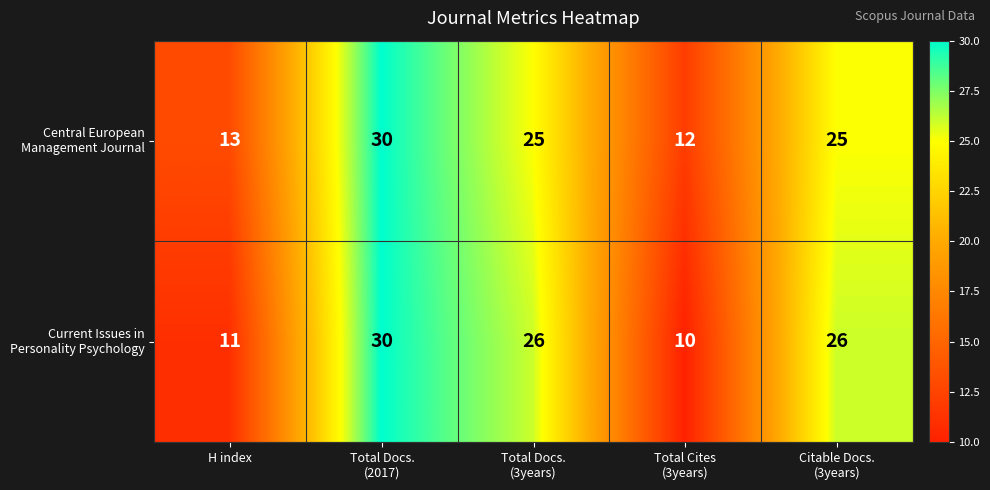

Count the number of categories in the chart.

5